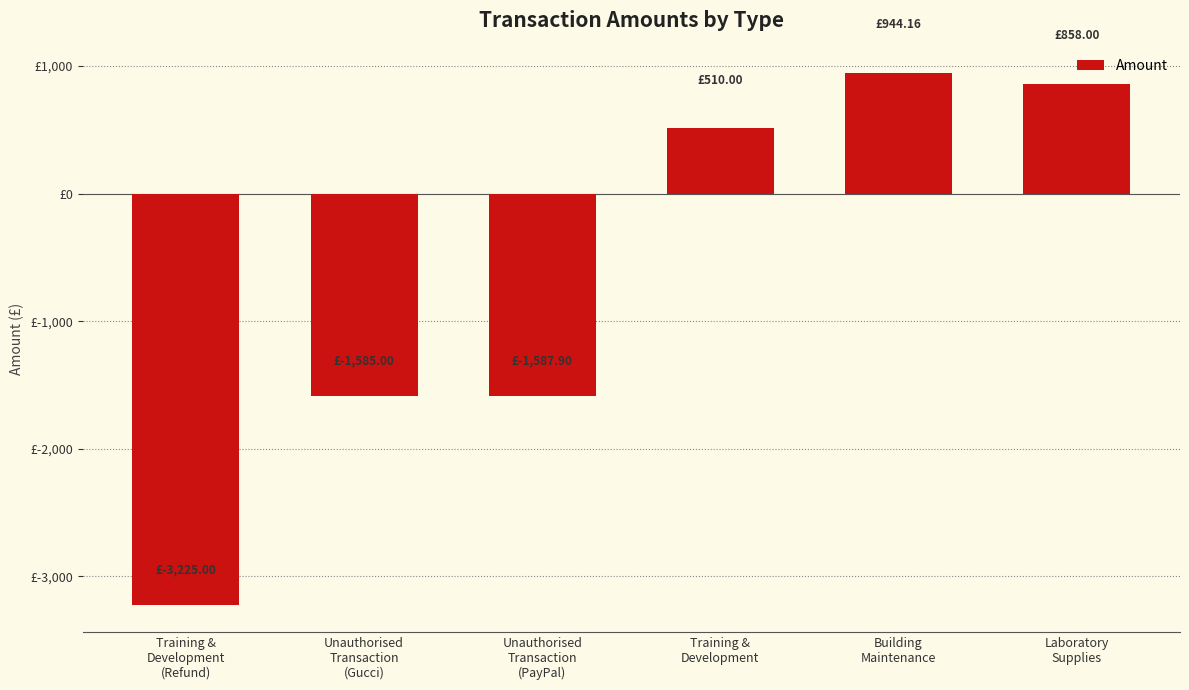

Does the chart contain any negative values?

Yes